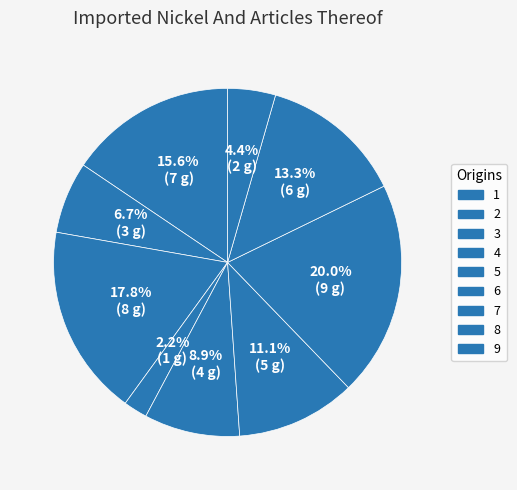

How many segments does this pie chart have?

9